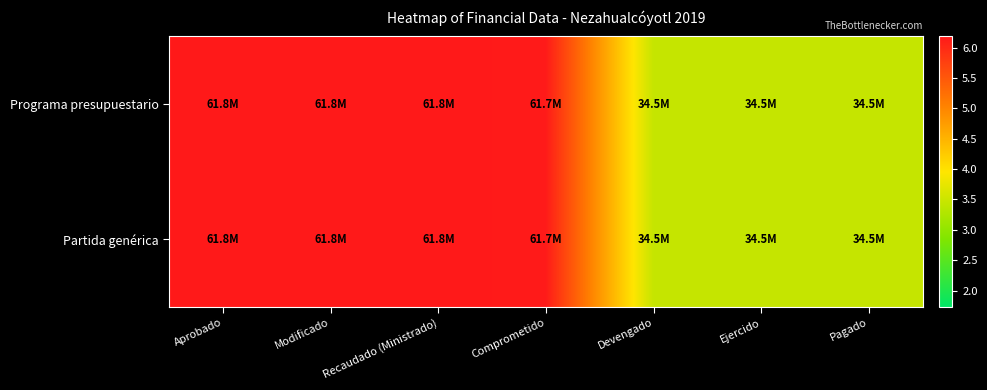

Reading left to right, transcribe all the data shown in this chart.

Programa presupuestario: Aprobado=61845667.0	Modificado=61845667.0	Recaudado (Ministrado)=61845667.0	Comprometido=61671997.5	Devengado=34544206.0	Ejercido=34544206.0	Pagado=34544206.0
Partida genérica: Aprobado=61845667.0	Modificado=61845667.0	Recaudado (Ministrado)=61845667.0	Comprometido=61671997.5	Devengado=34544206.0	Ejercido=34544206.0	Pagado=34544206.0